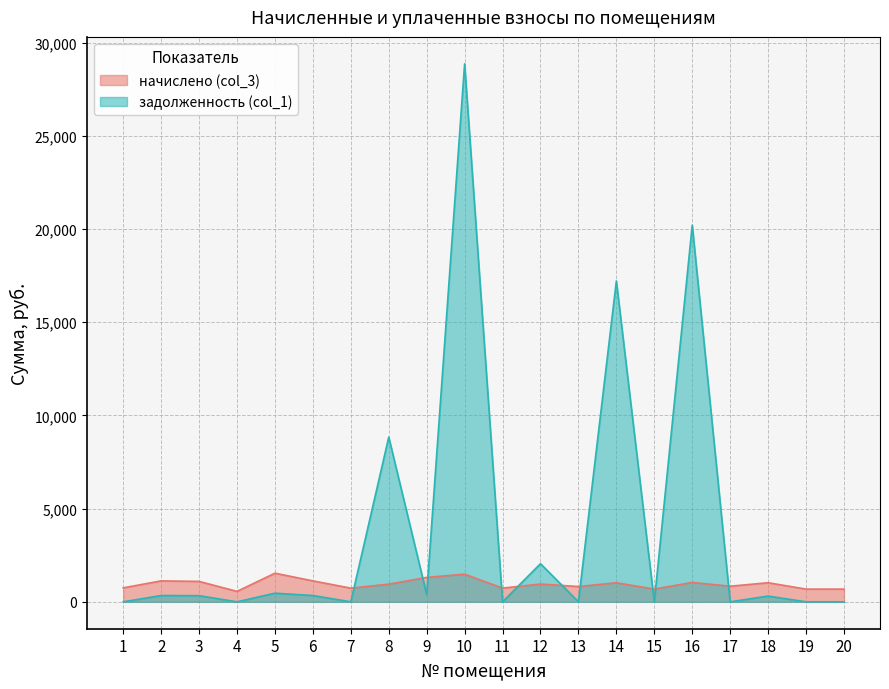

What is the greatest value displayed?

28862.5